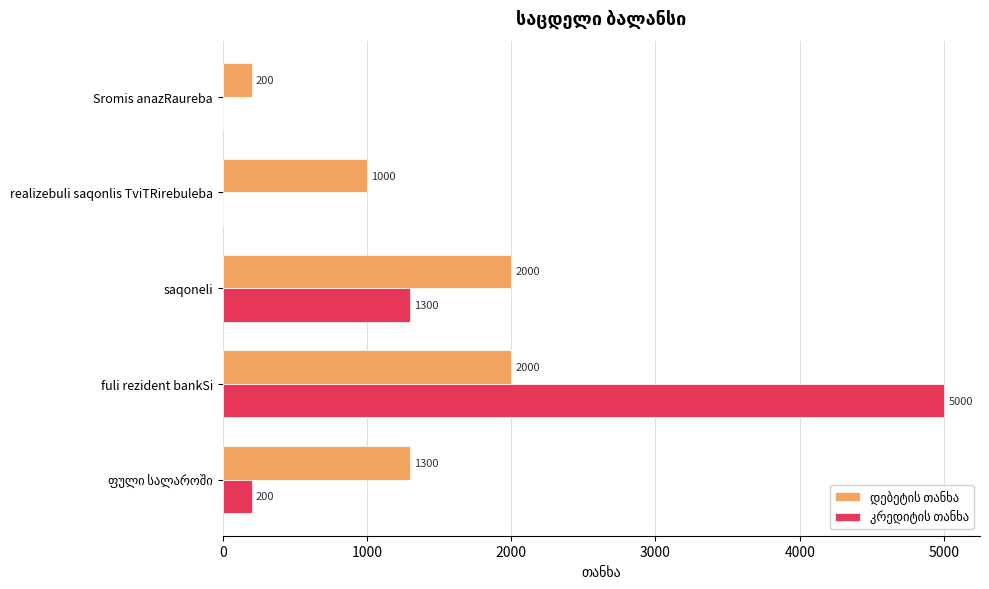

What is the total value across all series at saqoneli?

3300